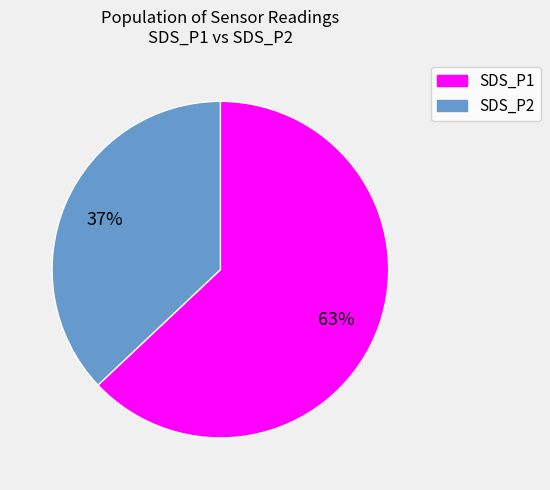

Is the sum of SDS_P1 and SDS_P2 greater than half?

Yes